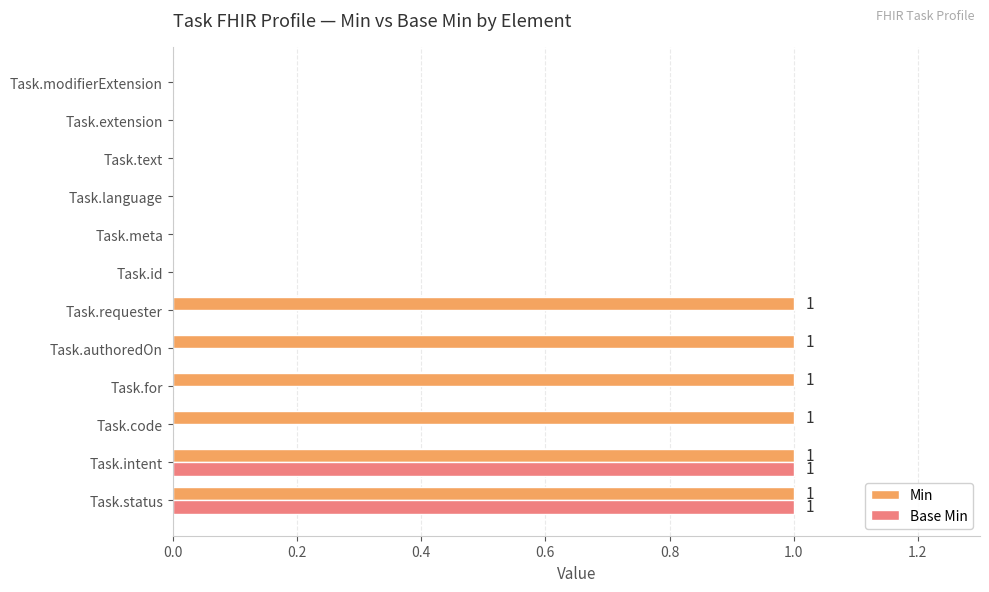

Which series changed the most between Task.requester and Task.text?

Min